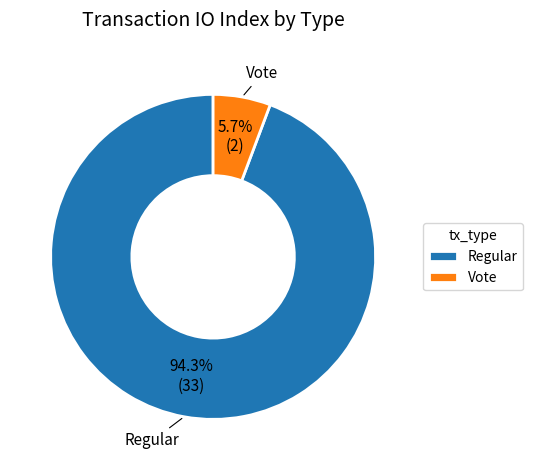

What is the largest slice in the pie chart?

Regular